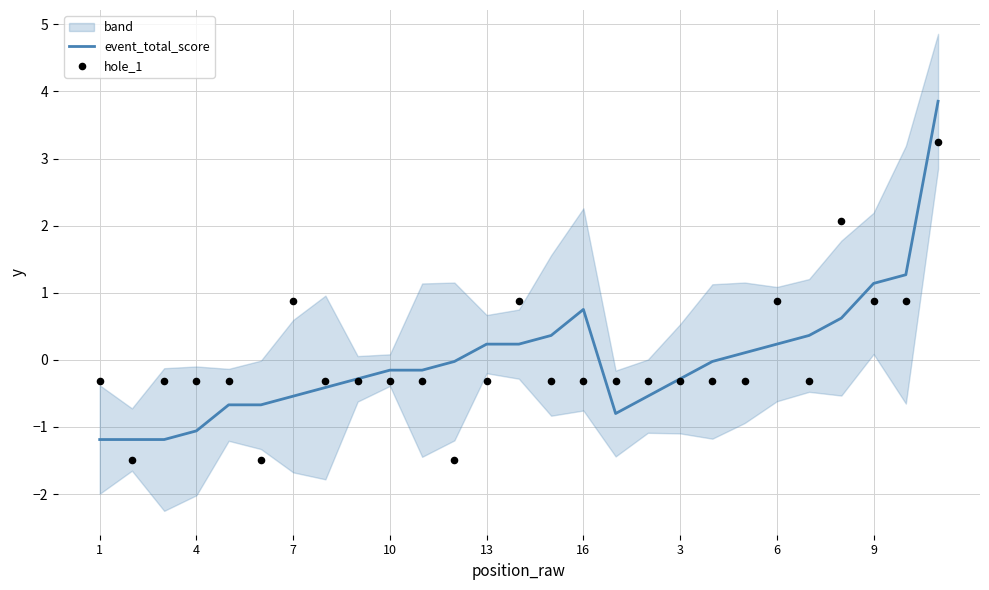

Which series has the largest total across all categories?

hole_1